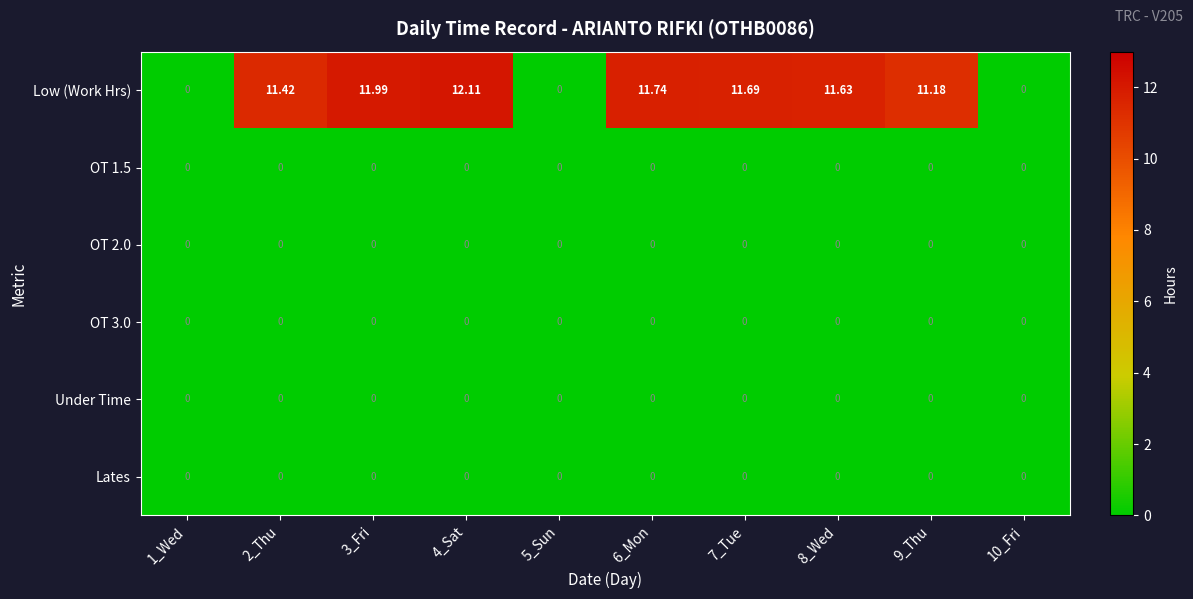

Between 6_Mon and 7_Tue, which series saw the biggest shift?

Low (Work Hrs)